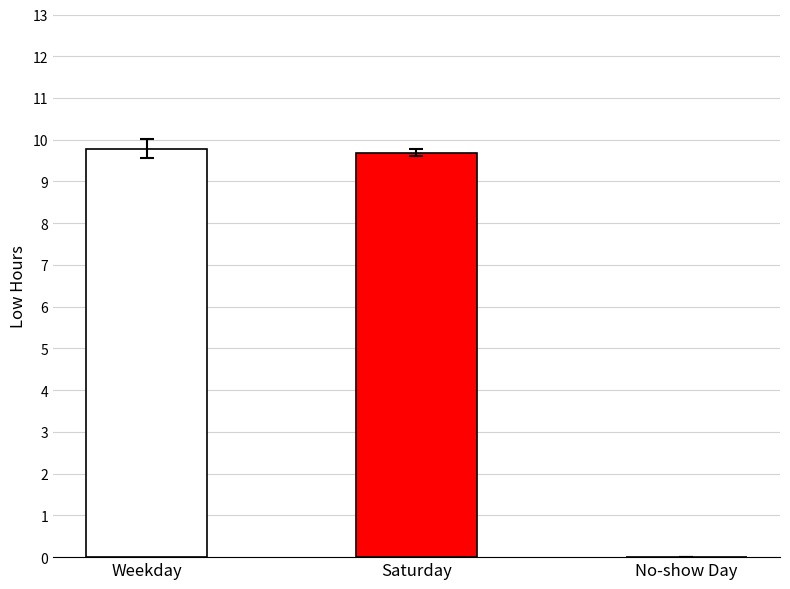

True or false: the data shows 0.0 at No-show Day.

True